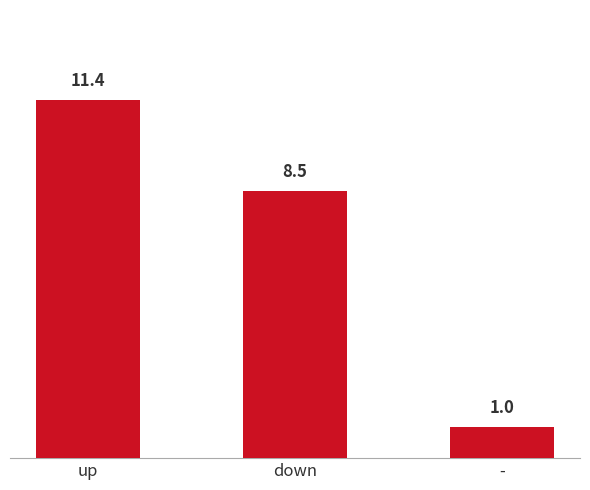

Are the bars grouped side by side (vs. stacked)?

No